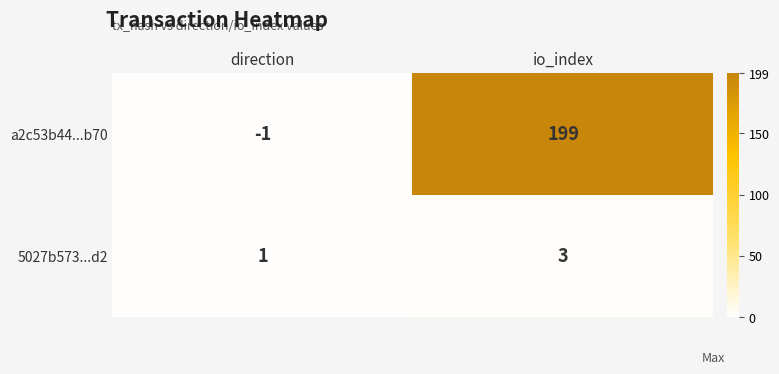

Which series has the largest range (max minus min)?

a2c53b44...b70